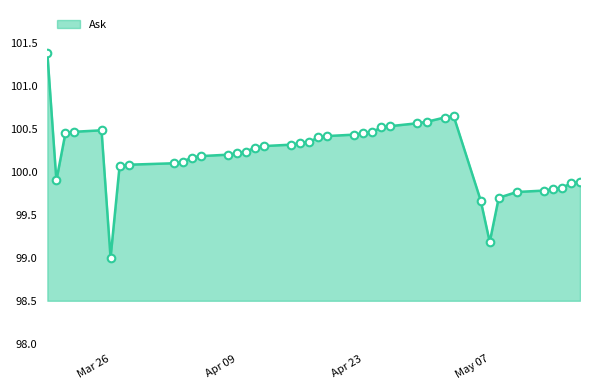

What is the minimum value shown in the chart?

99.0